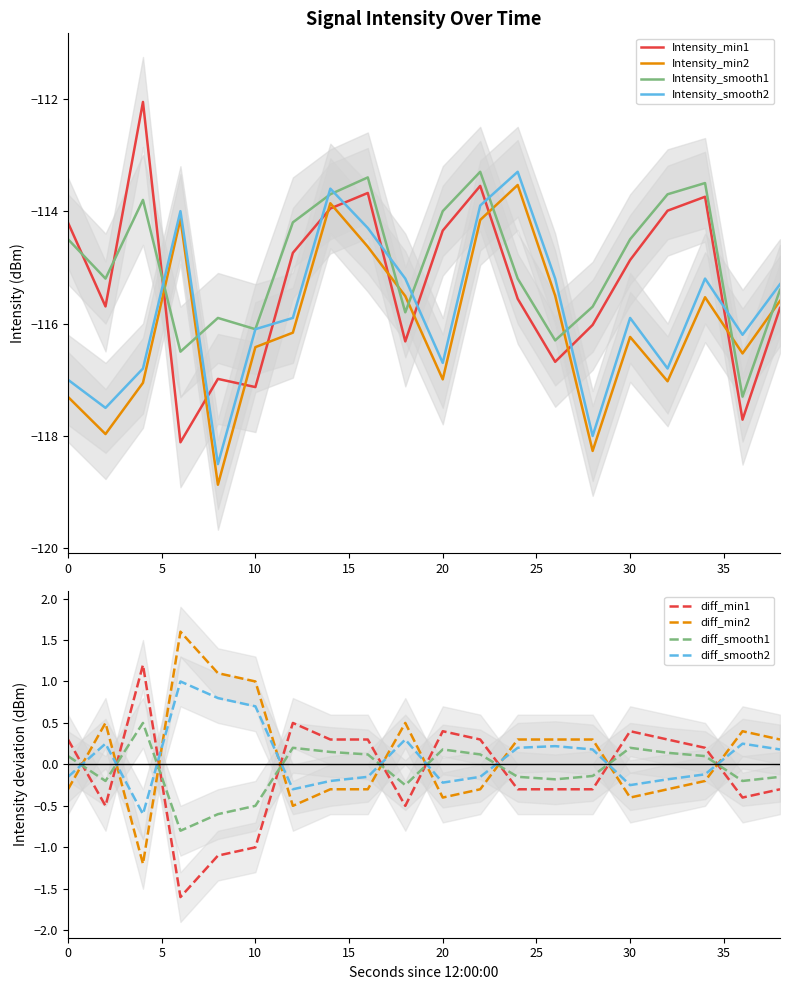

Between 28 and 10, which is larger?

28